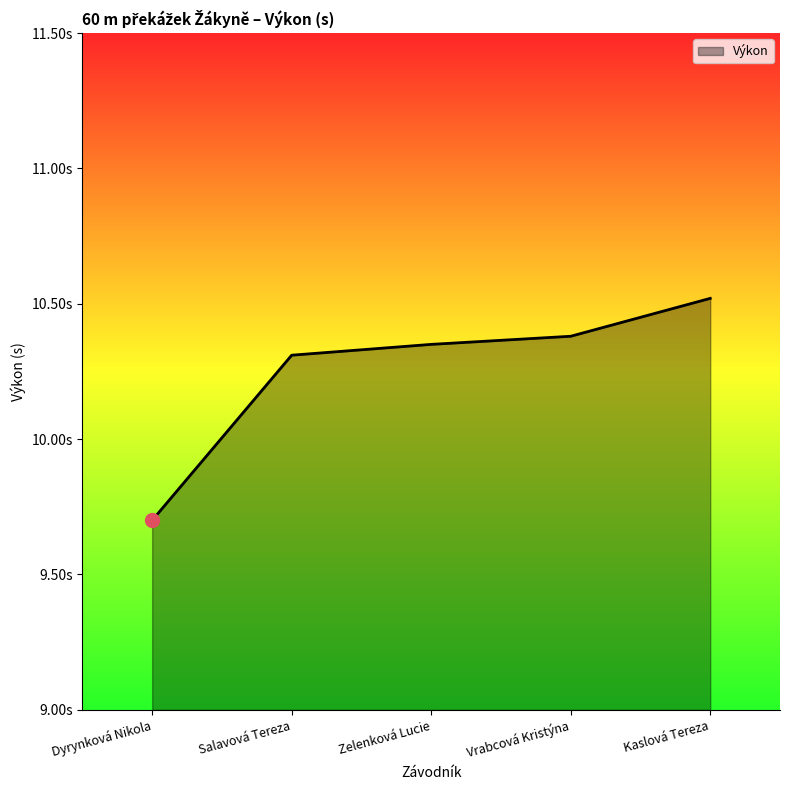

Which has a higher value, Kaslová Tereza or Zelenková Lucie?

Kaslová Tereza